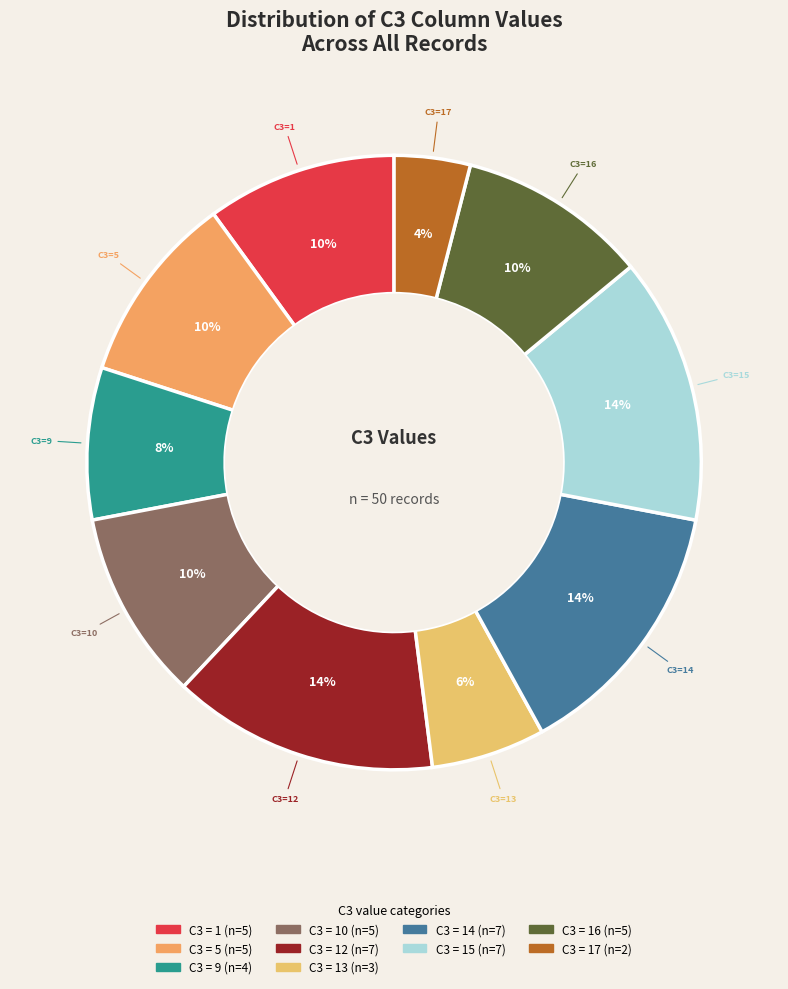

Count the number of slices in the pie.

10